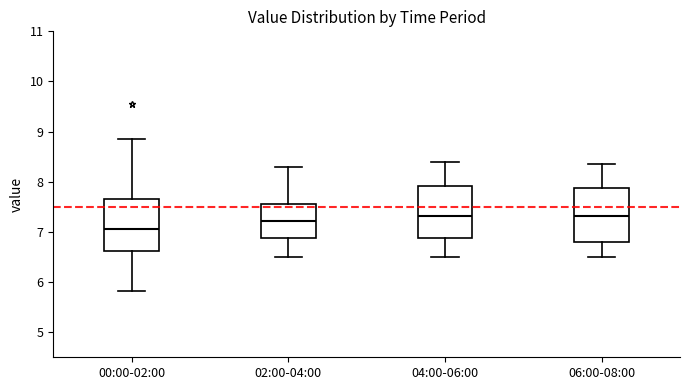

Where does the lower whisker of the box for 00:00-02:00 end on the y-axis? The values are not printed on the chart, so give them approximately, as read against the axis.

5.8